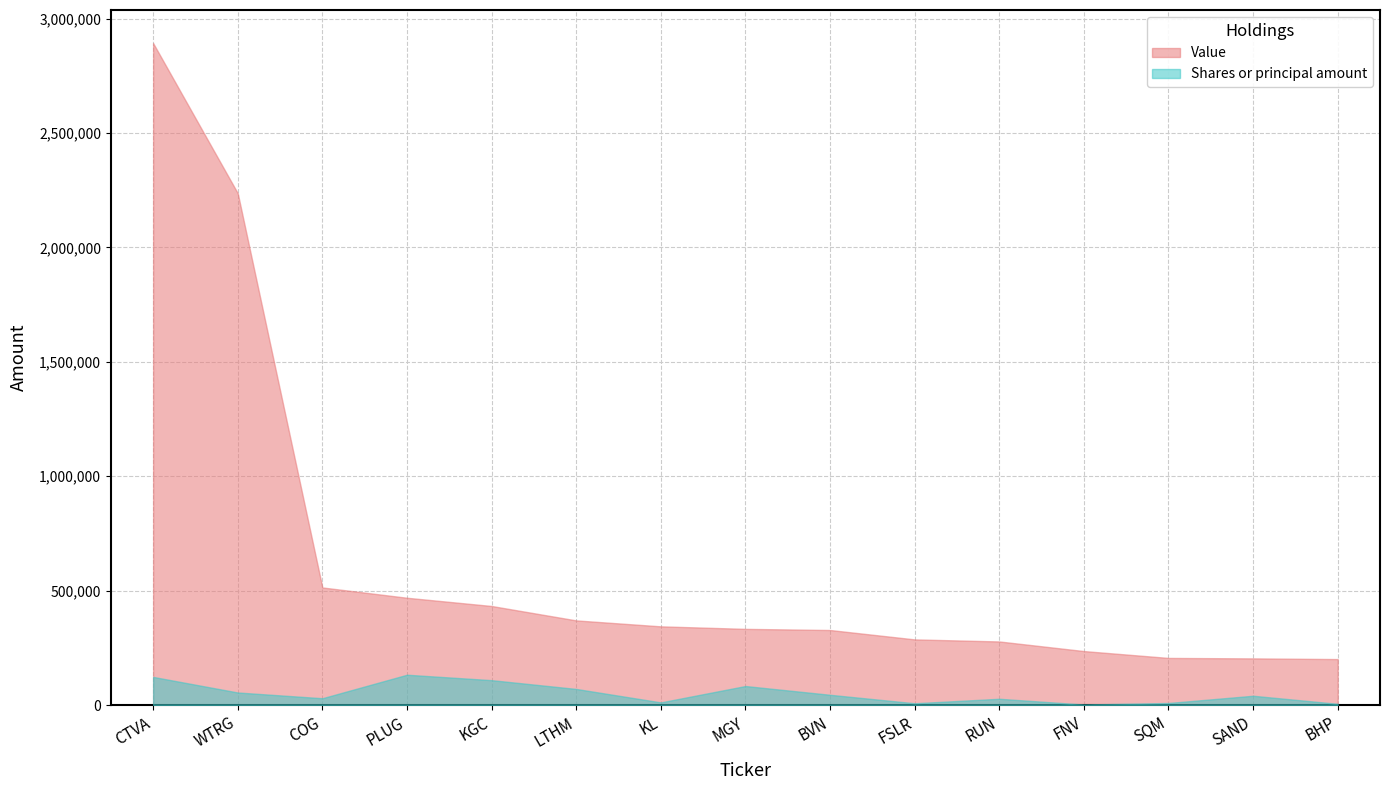

True or false: Shares or principal amount has more than 2 points higher than both neighbors.

True